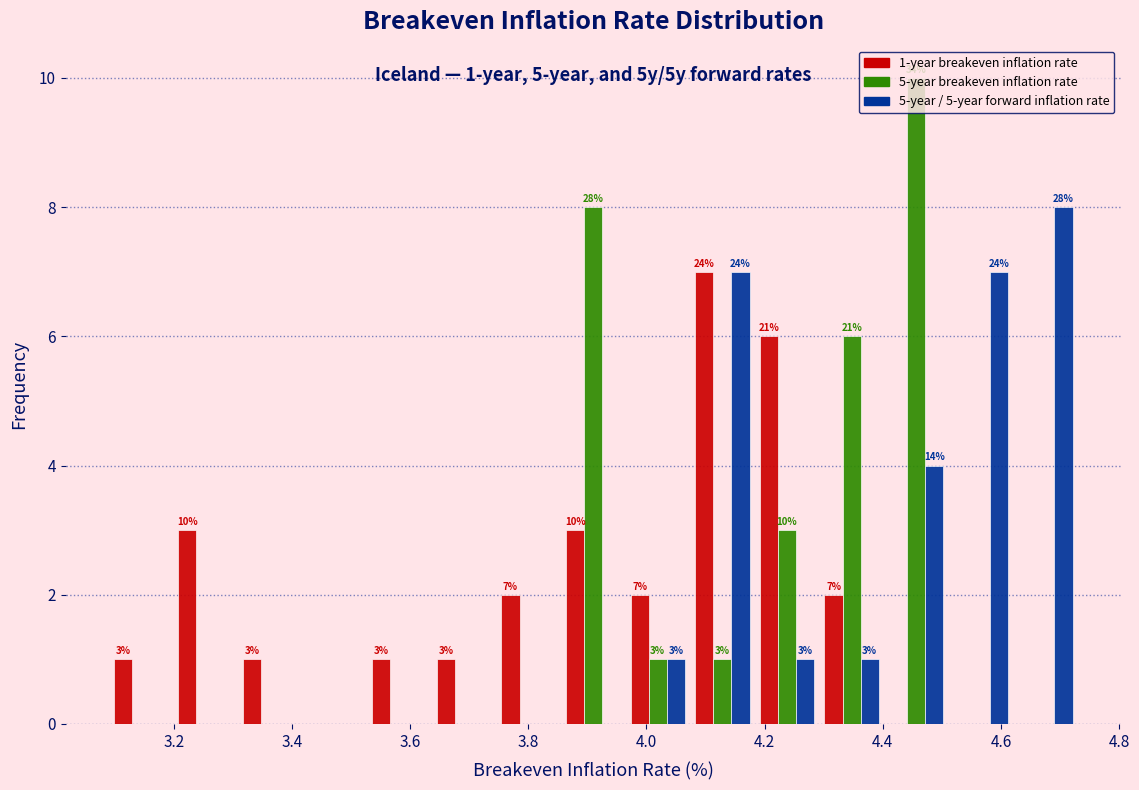

In the 5-year / 5-year forward inflation rate series, which range on the x-axis has the tallest bar?

4.62 to 4.74